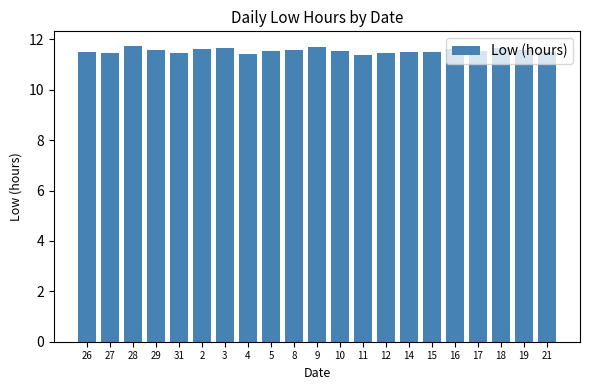

What is the average value?

11.5